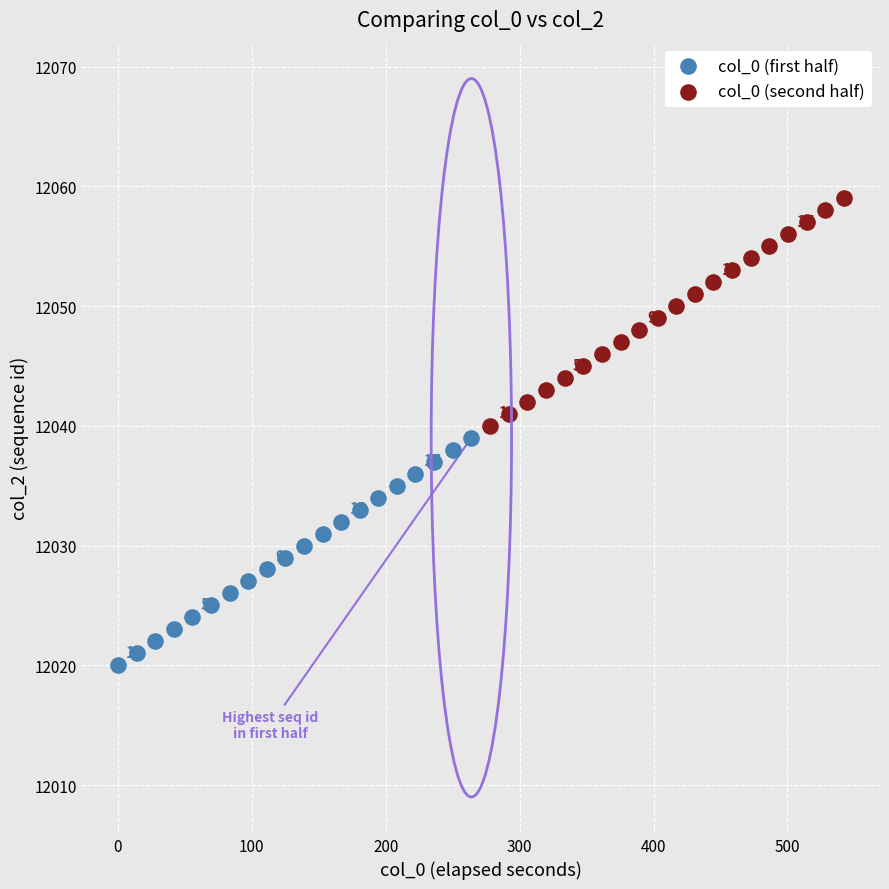

What are all the series names shown in the legend?

col_0 (first half), col_0 (second half)